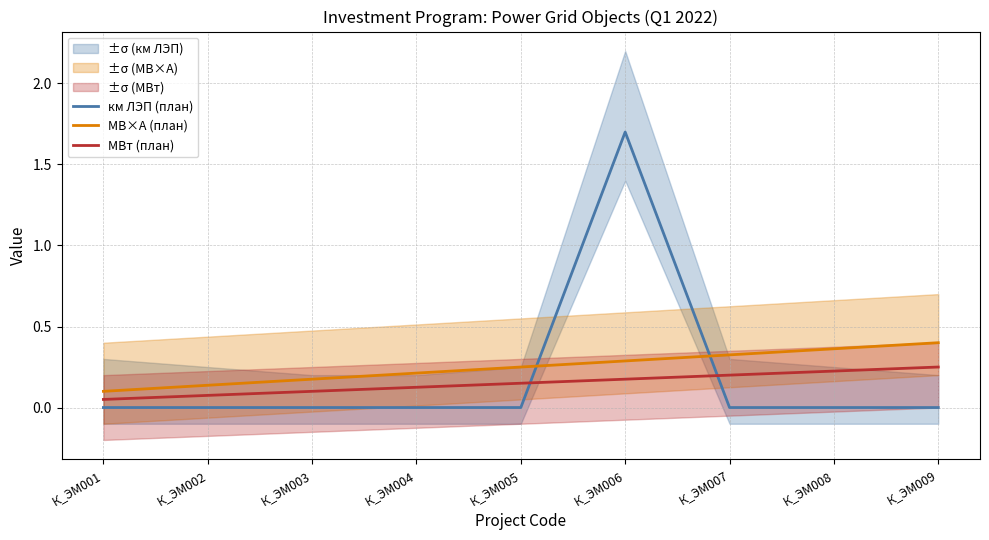

How many intersections are there between МВт (план) and км ЛЭП (план)?

2